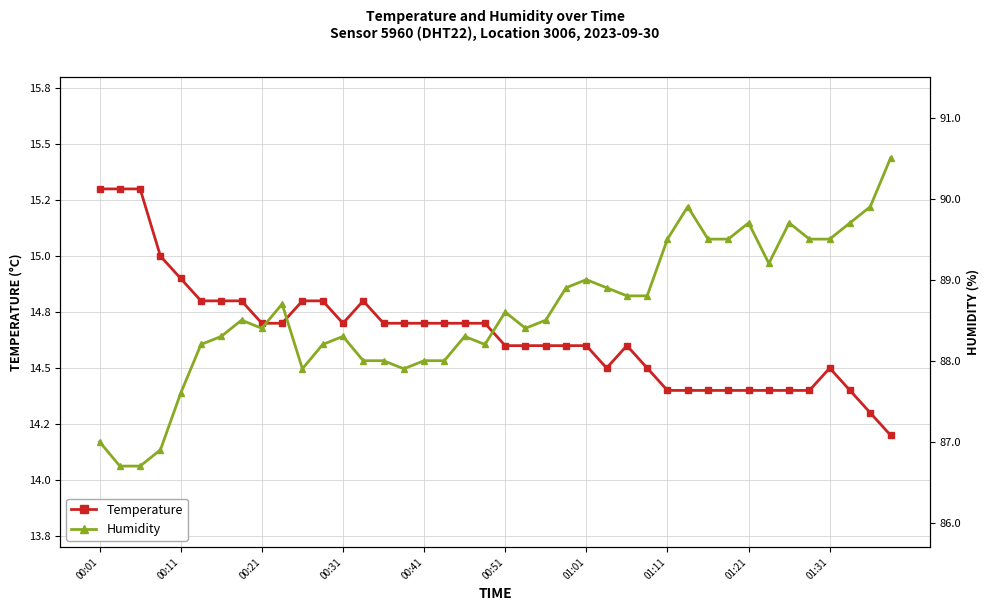

True or false: Temperature has a value of 25.1 at 30.

False